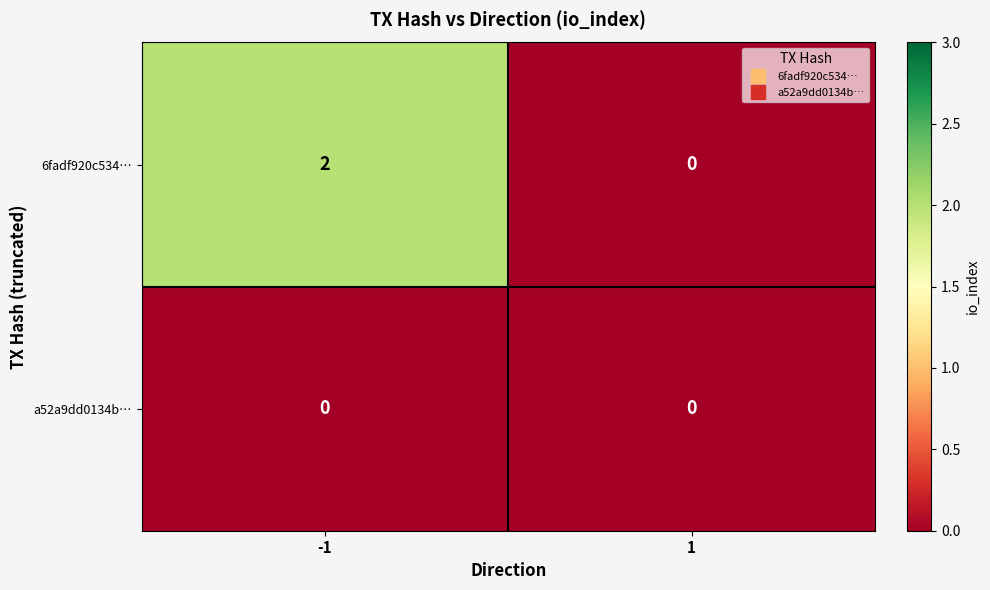

Reading left to right, transcribe all the data shown in this chart.

6fadf920c534…: 2	0
a52a9dd0134b…: 0	0